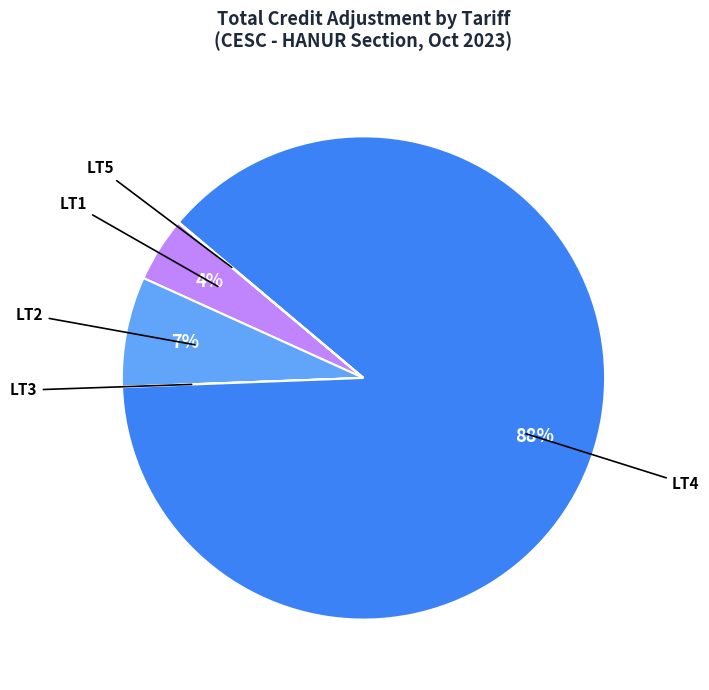

Which has a higher value, LT4 or LT1?

LT4